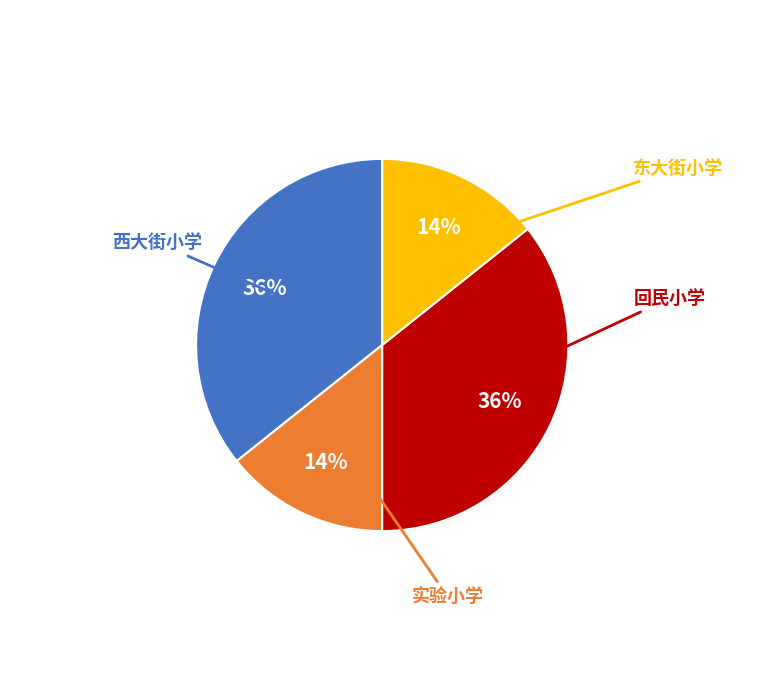

Is there any slice that represents more than half of the pie?

No